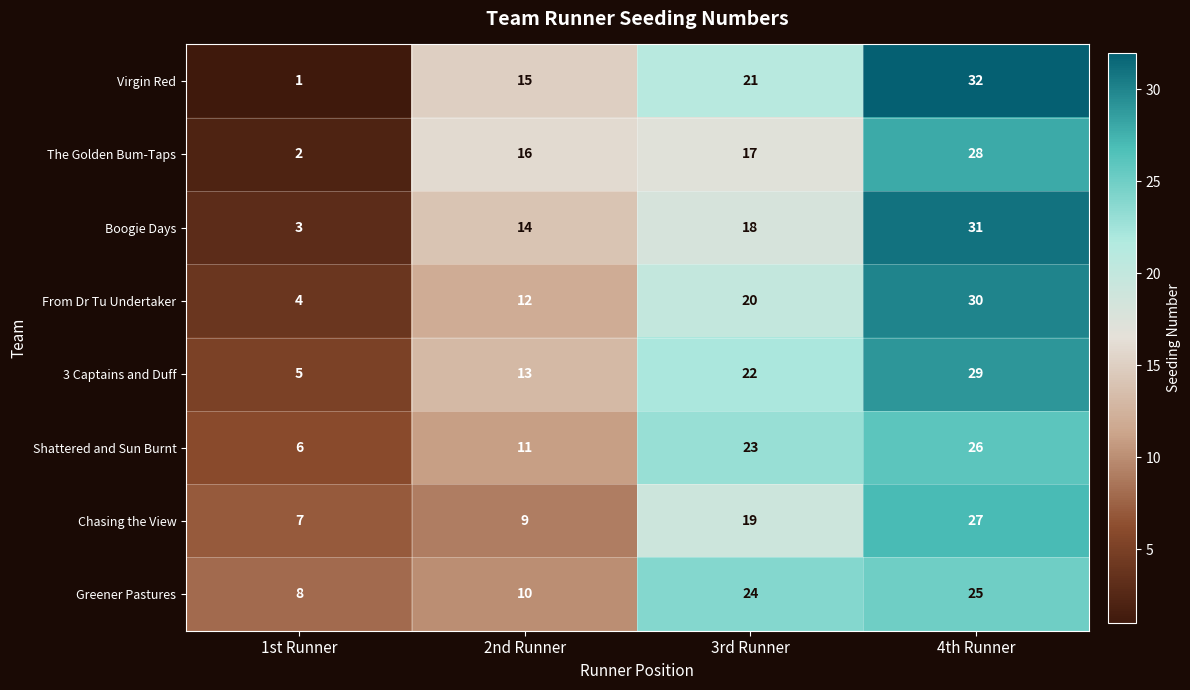

What is the sum of all Boogie Days values?

66